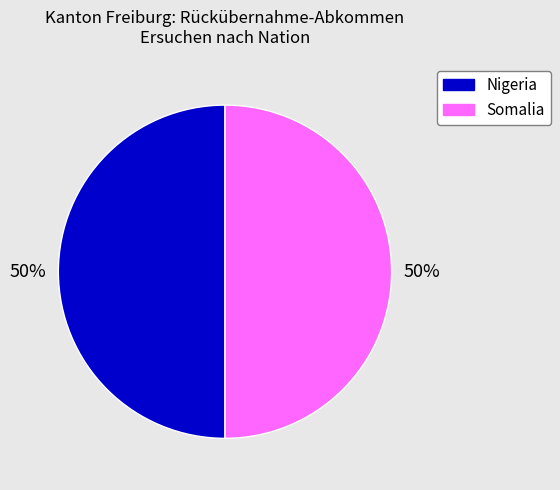

To the nearest percent, what is the average slice percentage?

50%